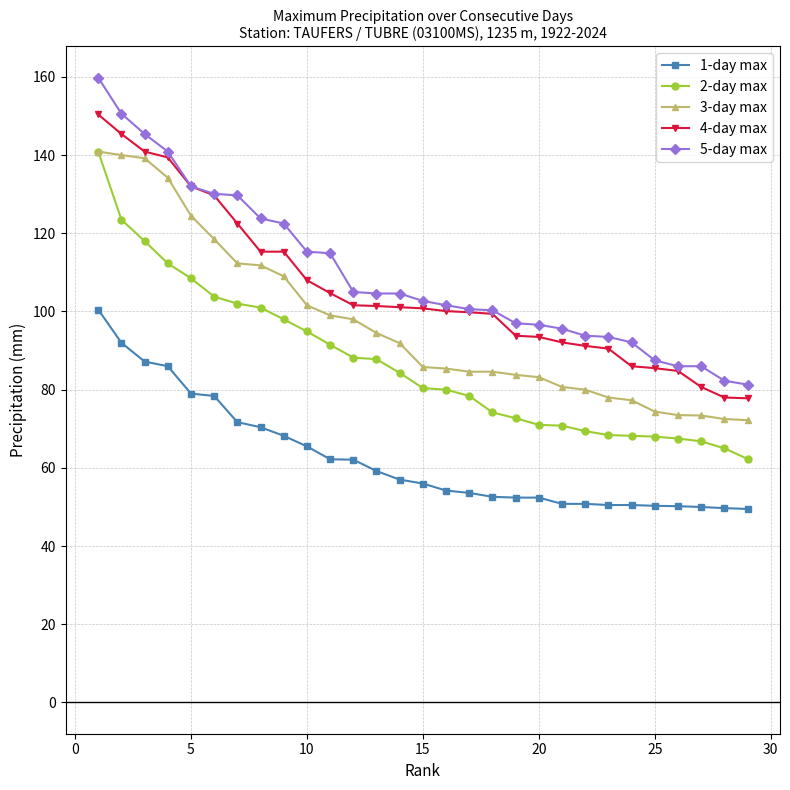

What is the minimum value shown in the chart?

49.5